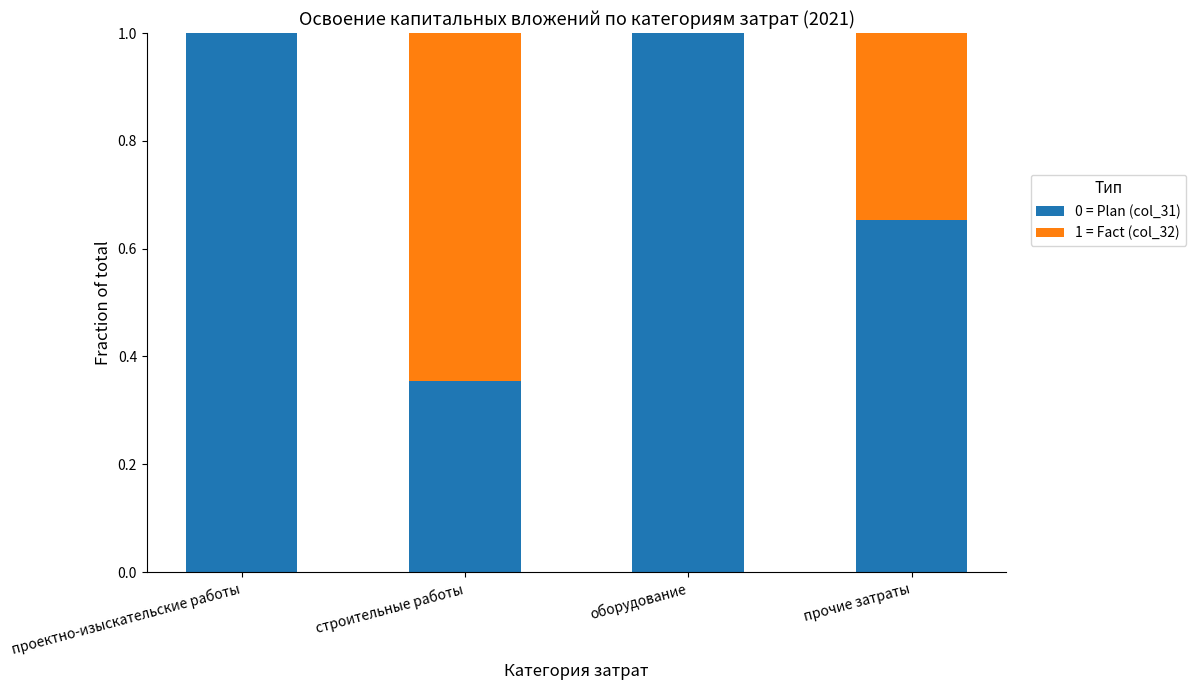

What is the maximum value for 0 = Plan (col_31)?

1.0